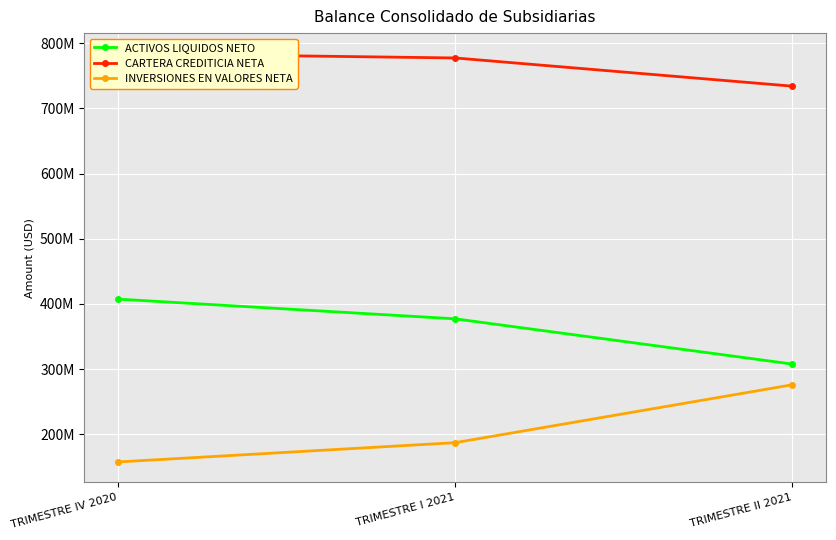

What is the highest value of the INVERSIONES EN VALORES NETA series?

276076178.9